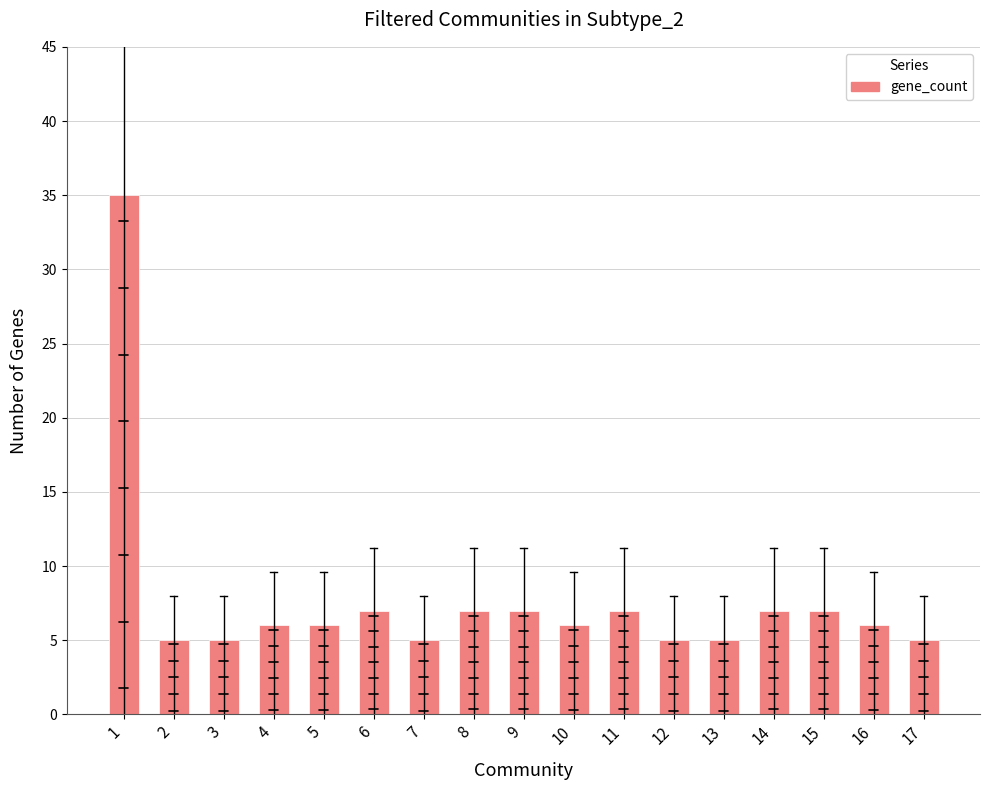

Which label corresponds to the largest value in the chart?

1